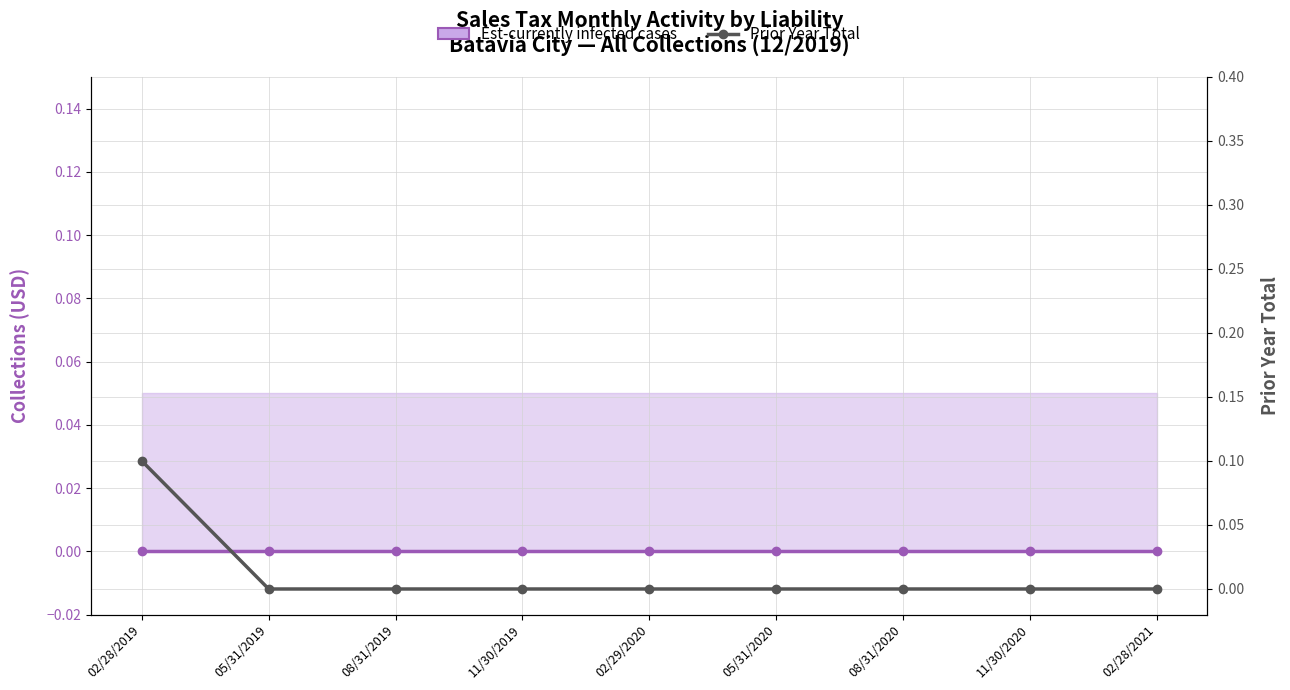

Reading right to left, transcribe all the data shown in this chart.

02/28/2021=0.0	11/30/2020=0.0	08/31/2020=0.0	05/31/2020=0.0	02/29/2020=0.0	11/30/2019=0.0	08/31/2019=0.0	05/31/2019=0.0	02/28/2019=0.1